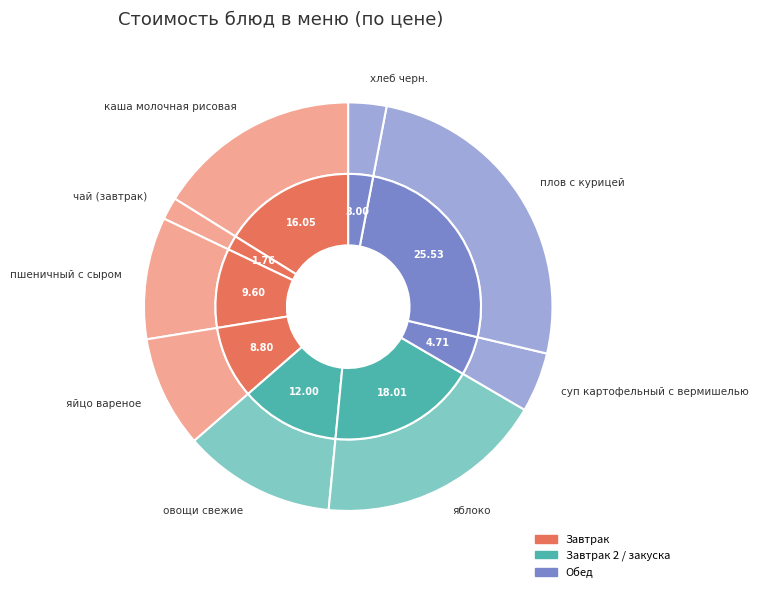

What is the largest slice in the pie chart?

плов с курицей